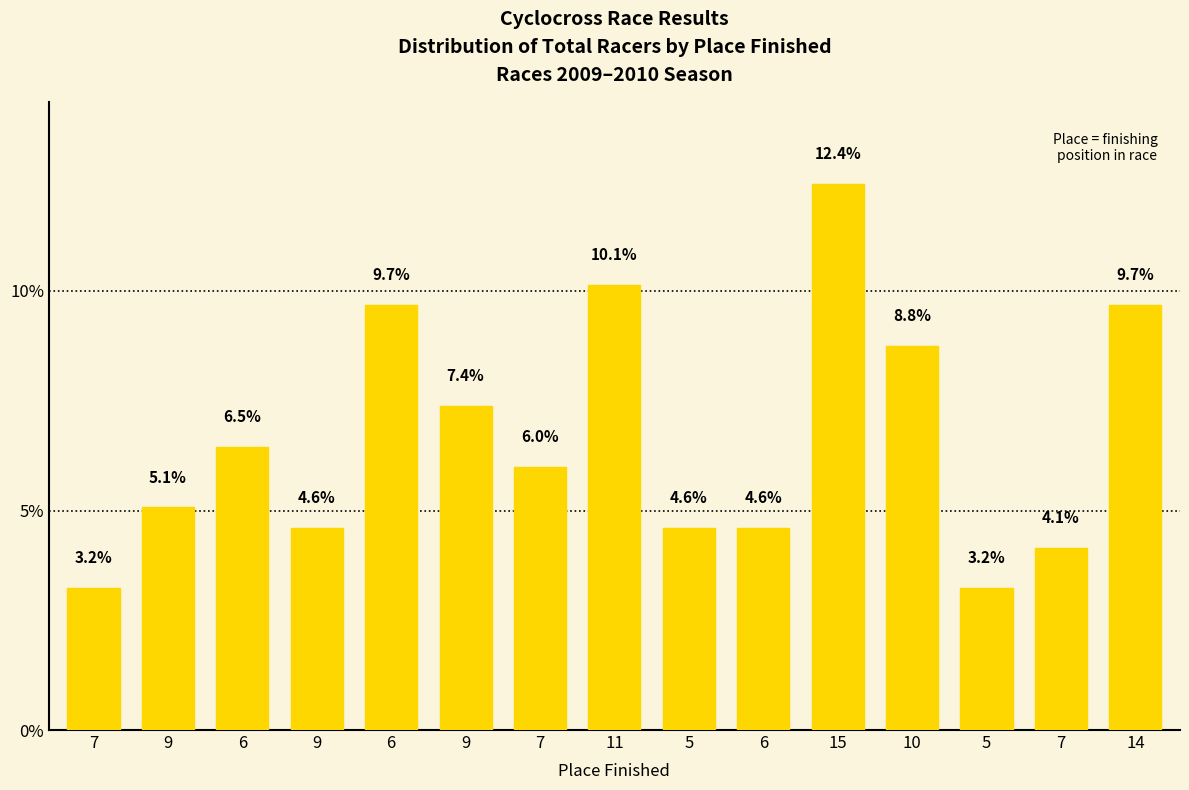

List the labels in order of value, largest first.

15, 11, 6, 14, 10, 9, 6, 7, 9, 9, 5, 6, 7, 7, 5